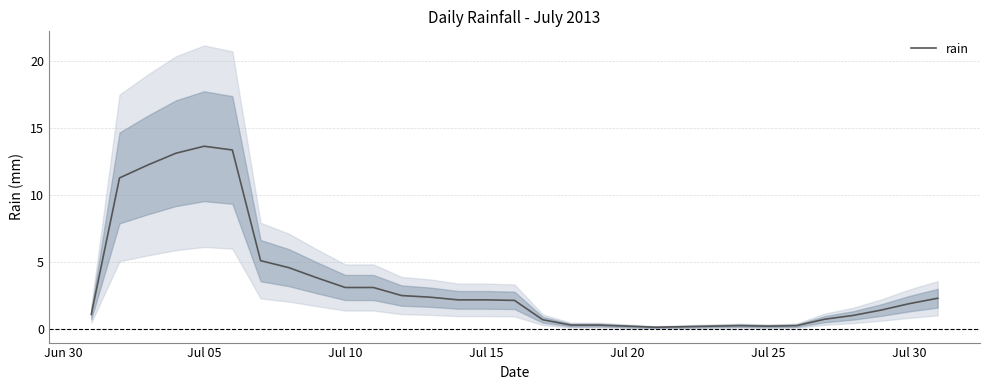

How many lines are shown in the chart?

1